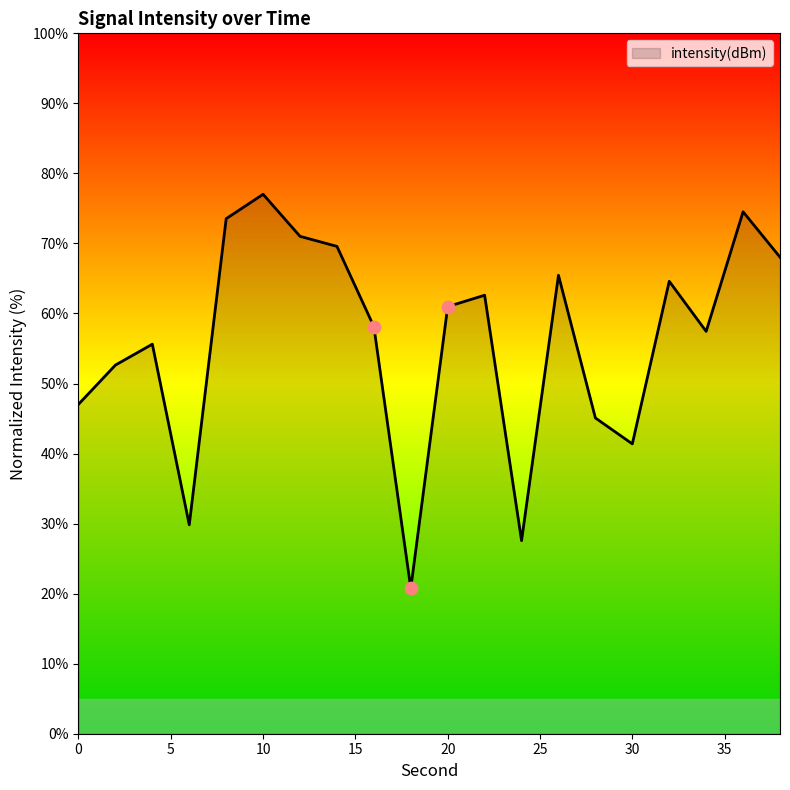

What is the minimum value shown in the chart?

20.8